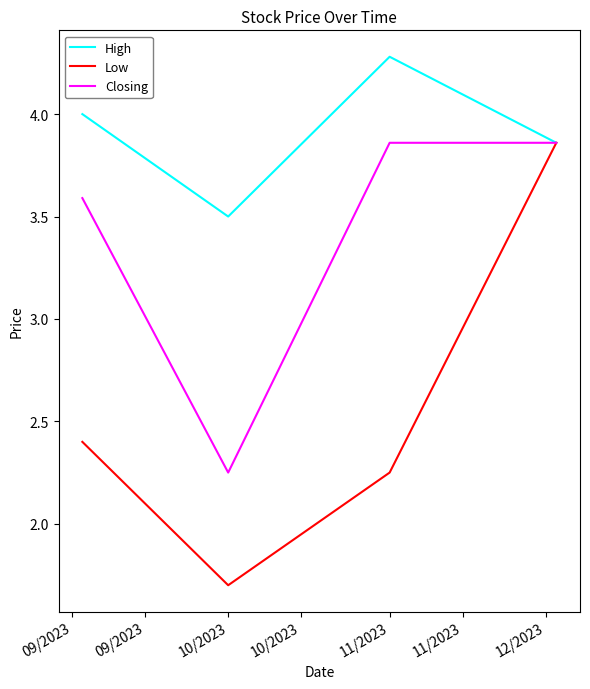

At how many categories does at least one series exceed 2?

4